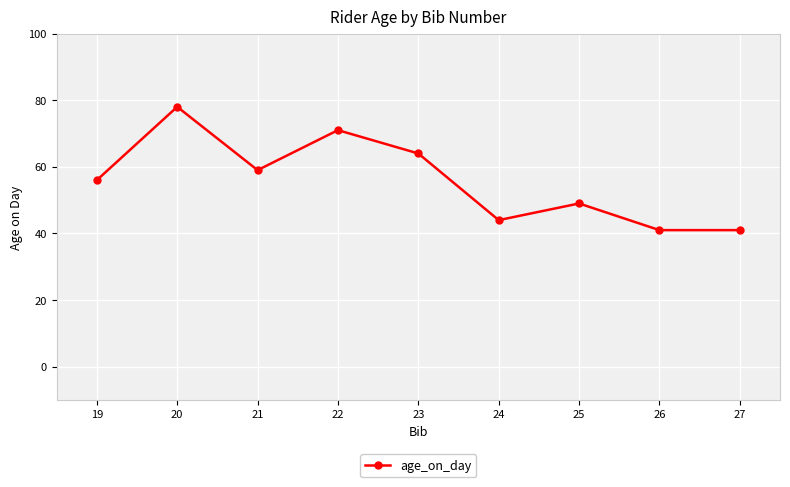

Where is the first local minimum?

21